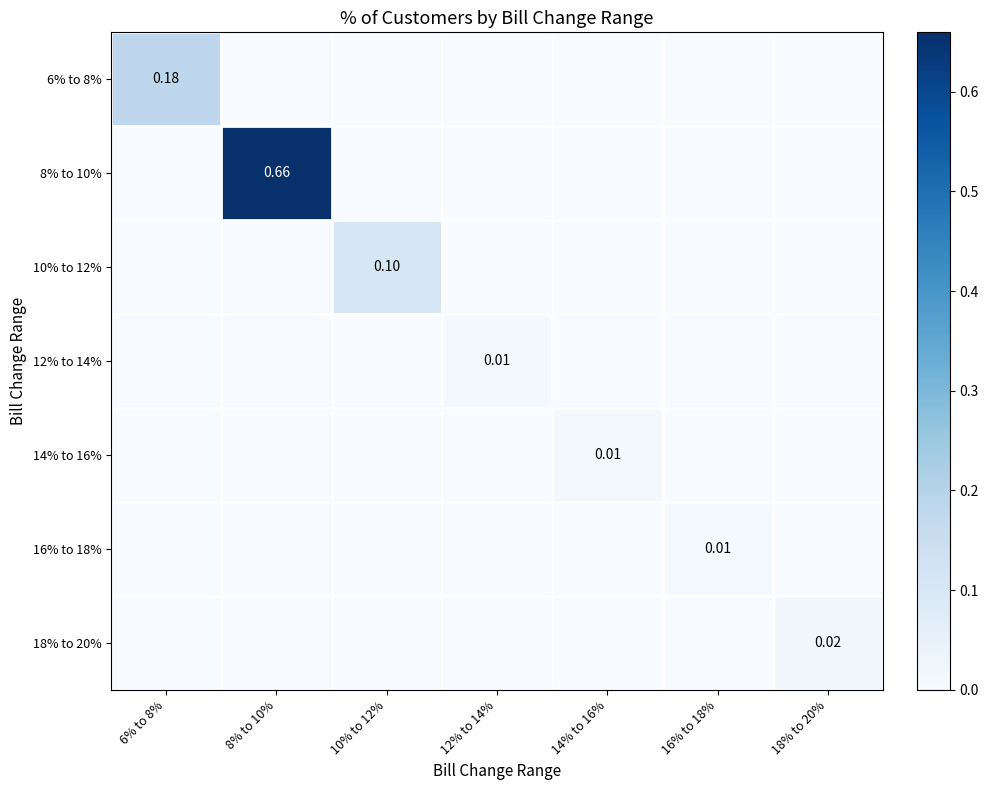

Is it true that 18% to 20% equals 0.0 at 8% to 10%?

True